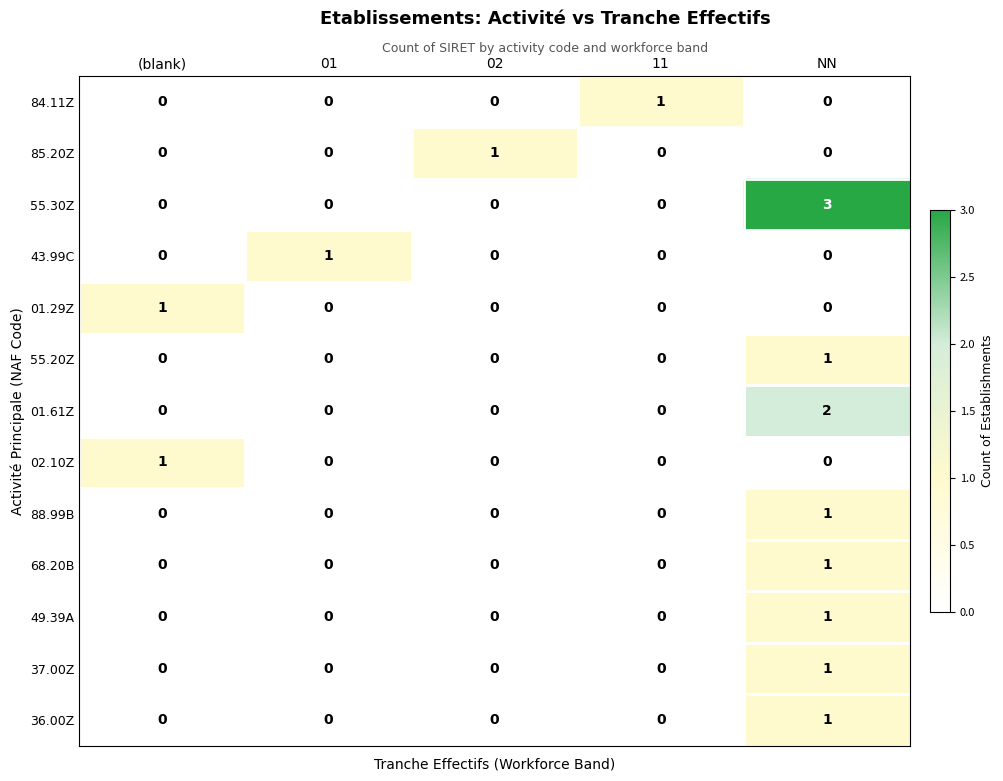

True or false: 55.20Z has a value of 0 at 11.

True